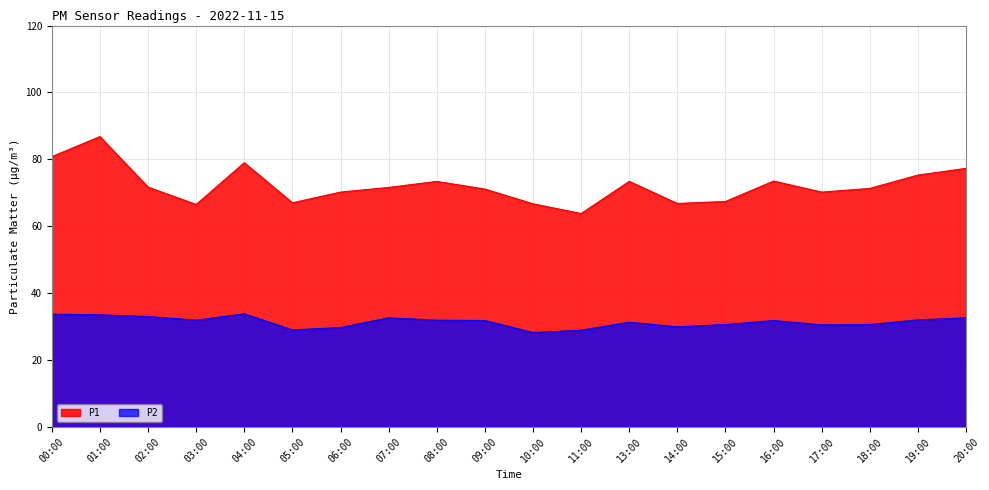

What is the difference between the P1 values at 10:00 and 15:00?

0.7